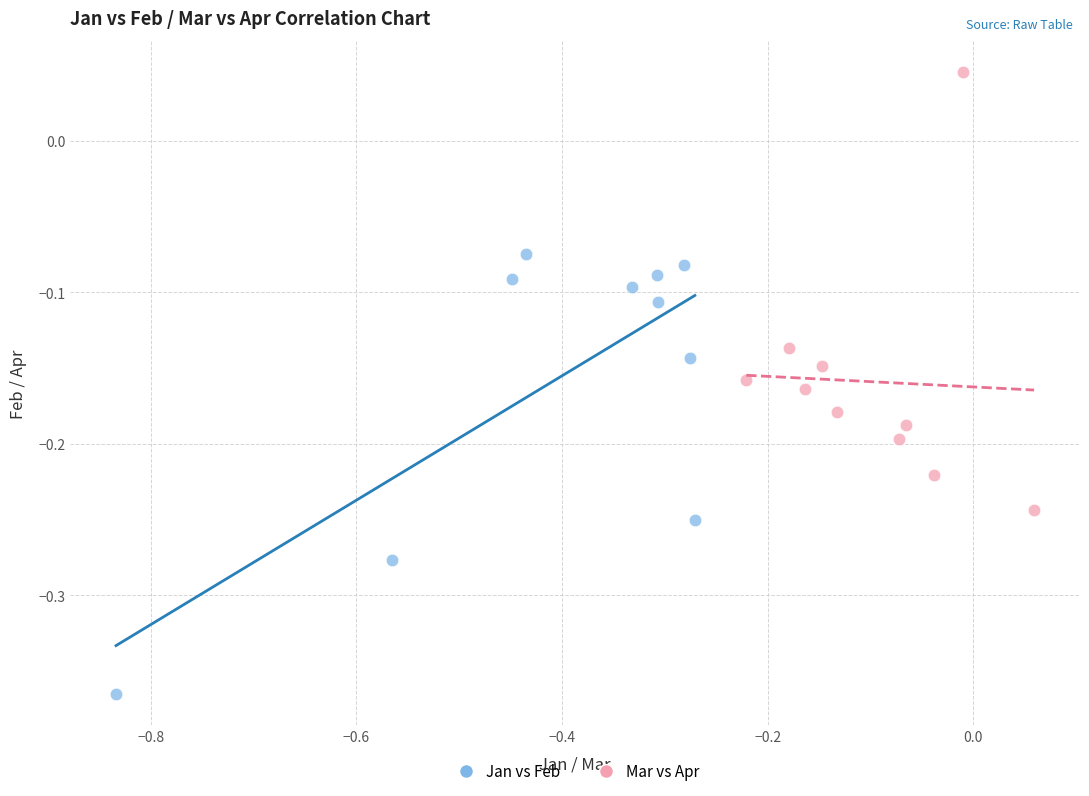

Which series reaches the maximum Y coordinate?

Mar vs Apr